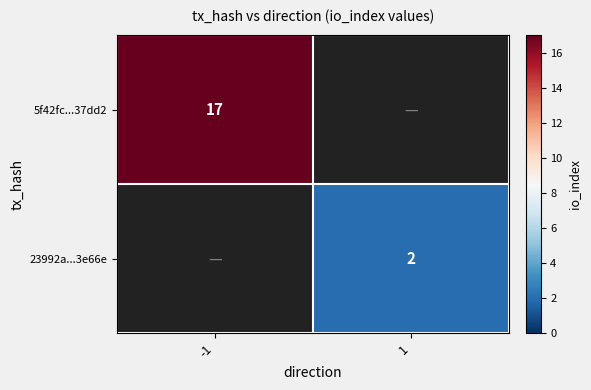

The value of 5f42fc...37dd2 at -1 is 7. True or false?

False